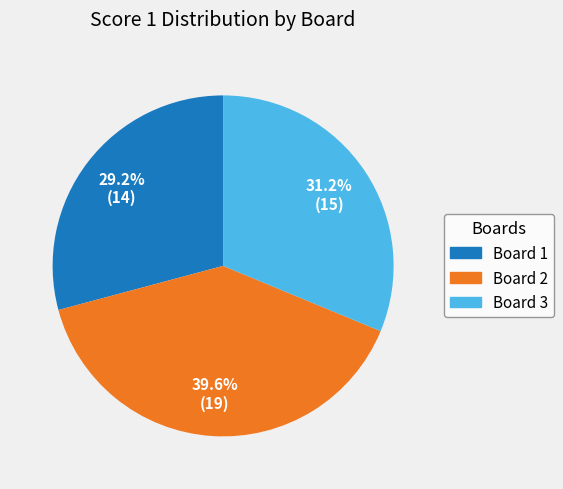

How much of the chart is everything except Board 2?

60.4%